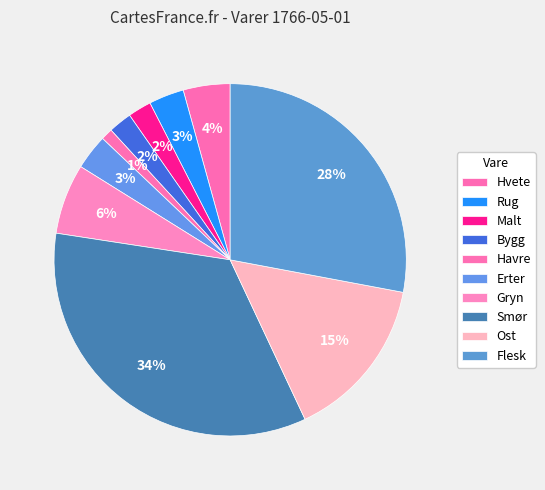

Approximately how many times larger is the value at Gryn compared to Rug?

2.0